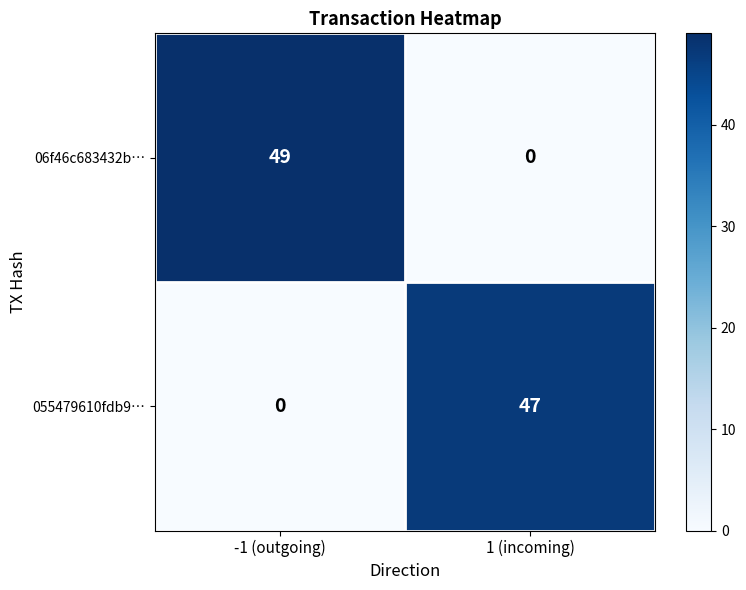

Rank the series at 1 (incoming) from lowest to highest value.

06f46c683432b…, 055479610fdb9…